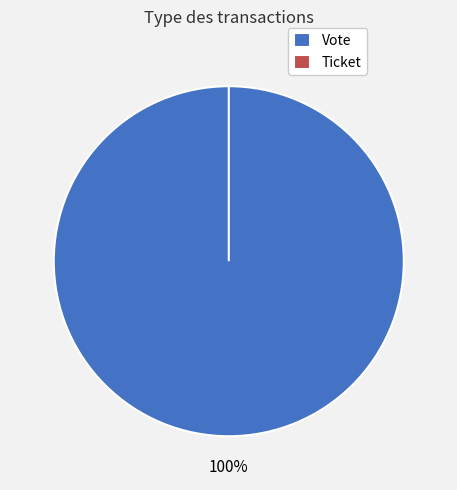

Do Ticket and Vote together represent more than half of the pie?

Yes